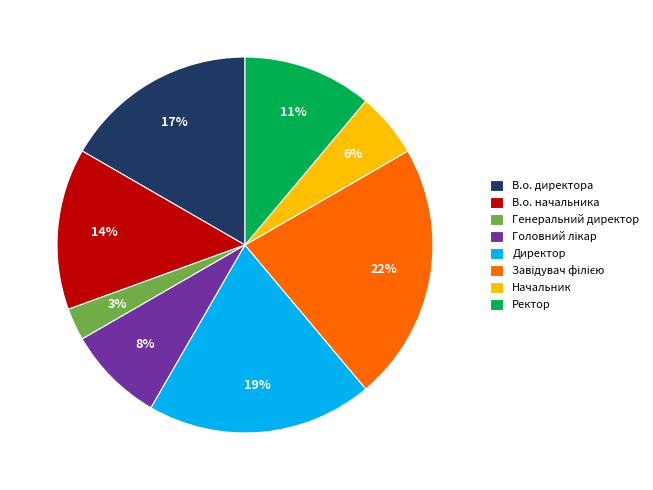

Which slice is the smallest?

Генеральний директор